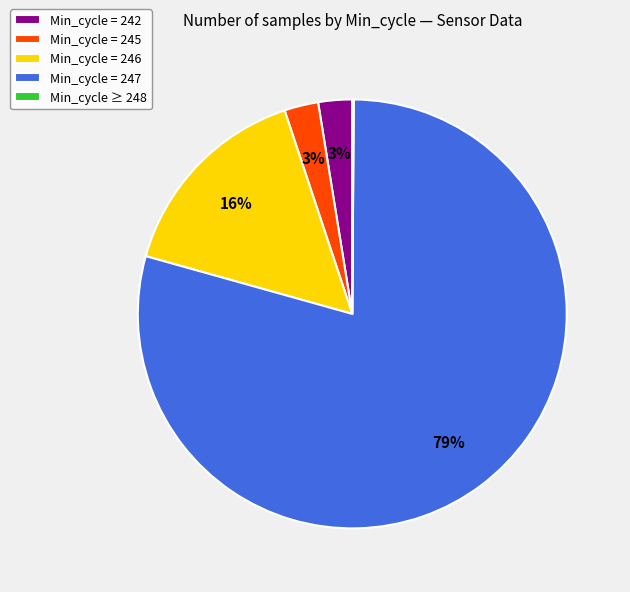

Which category has the biggest portion of the pie?

Min_cycle = 247